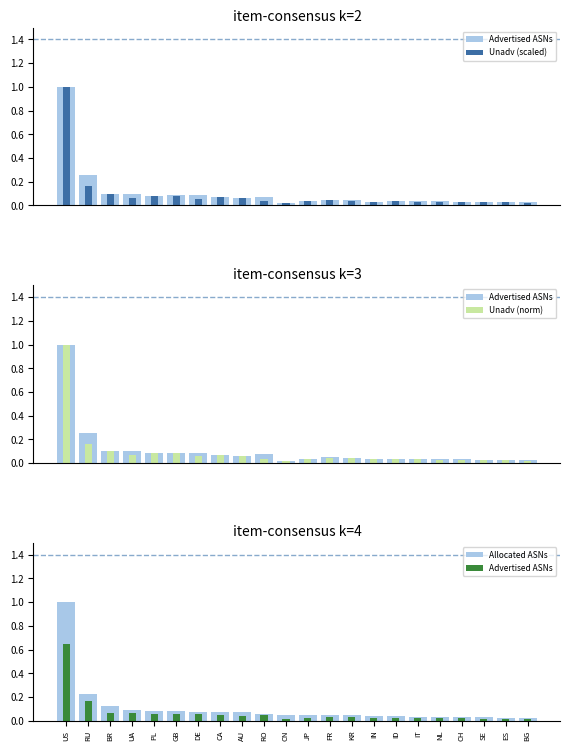

What is the label of the 21st bar from the left?

ES